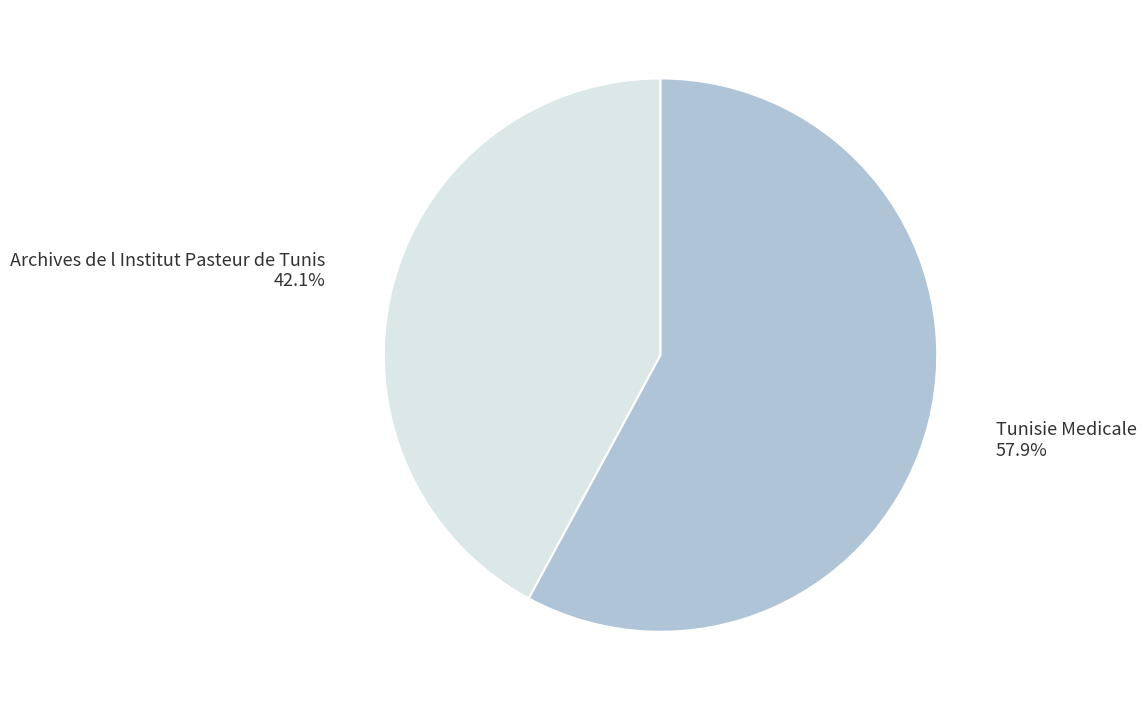

Combined, what portion of the pie is Tunisie Medicale and Archives de l Institut Pasteur de Tunis?

100.0%